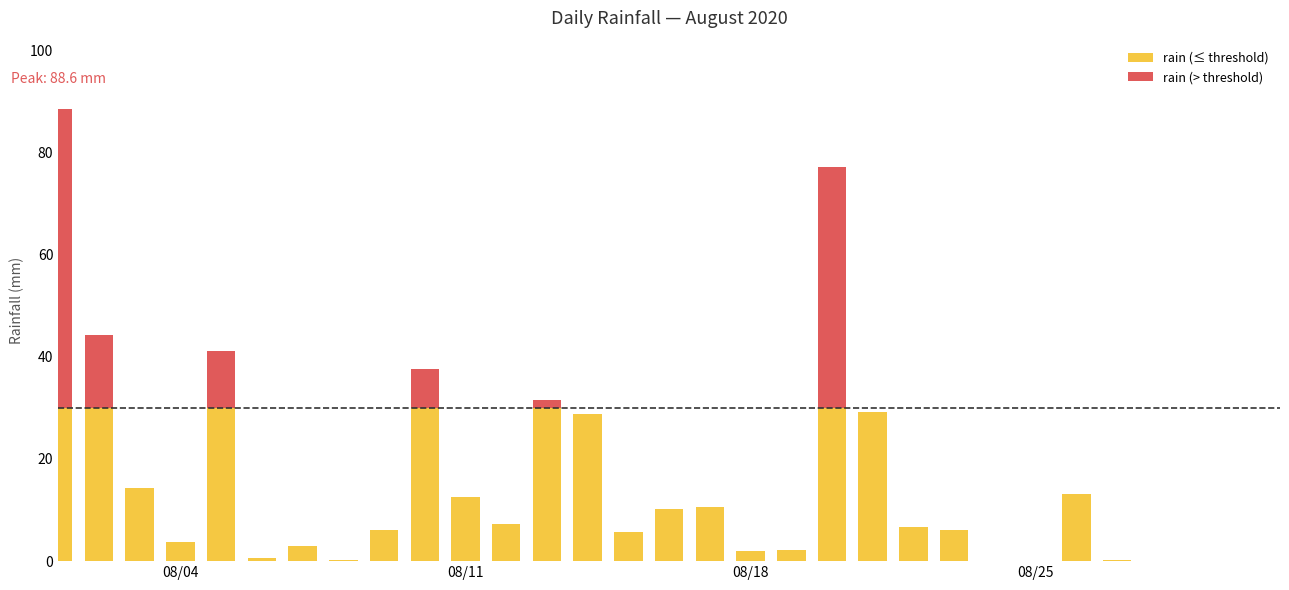

Read the value at 2020-08-11.

12.6